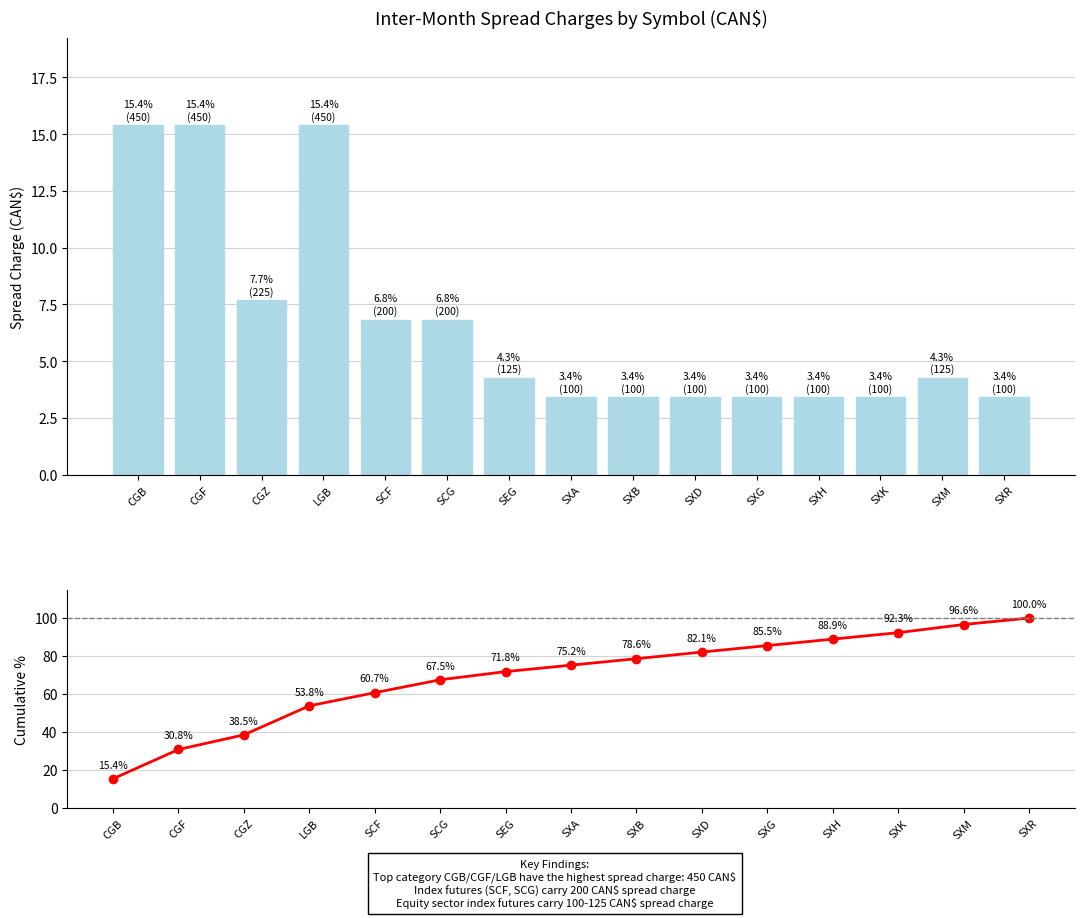

How many data points in UPDATED Inter-Month Spread Charge are above 4?

8